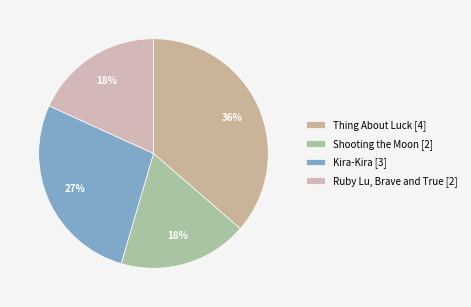

What is the change in value from Kira-Kira to Ruby Lu, Brave and True?

-1